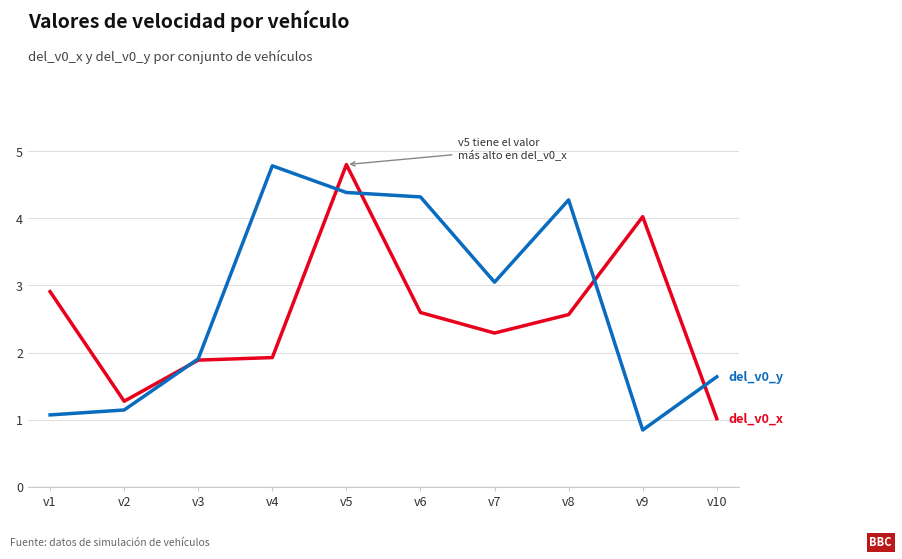

What is the total value across all series at v4?

6.7